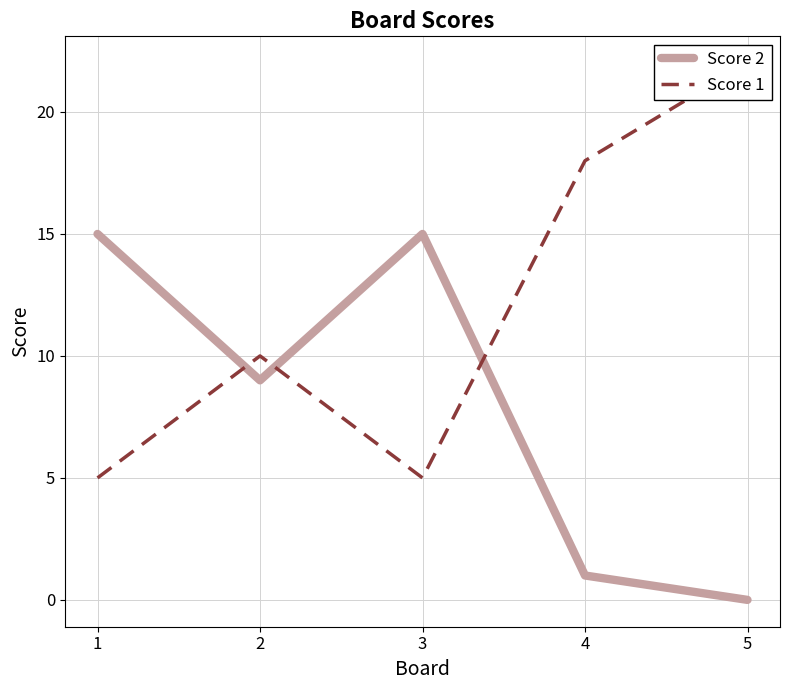

Is it true that Score 1 equals 1 at 1?

False